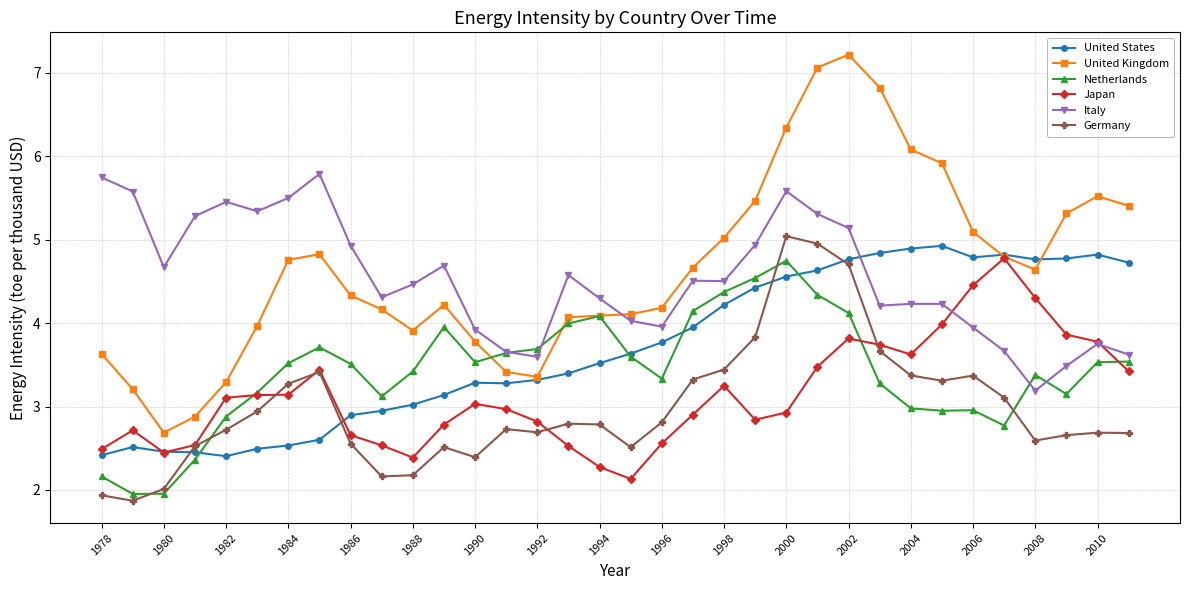

What is the difference between the maximum and second lowest values in the Japan series?

2.5